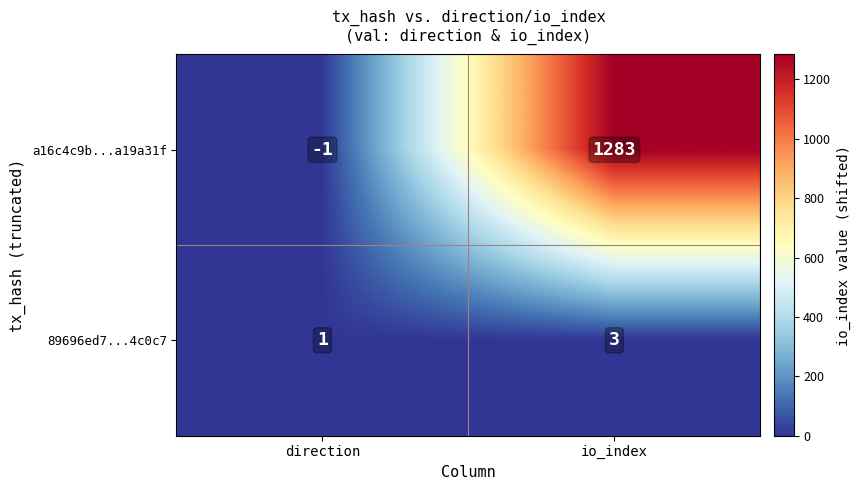

How many distinct data groups are displayed?

2